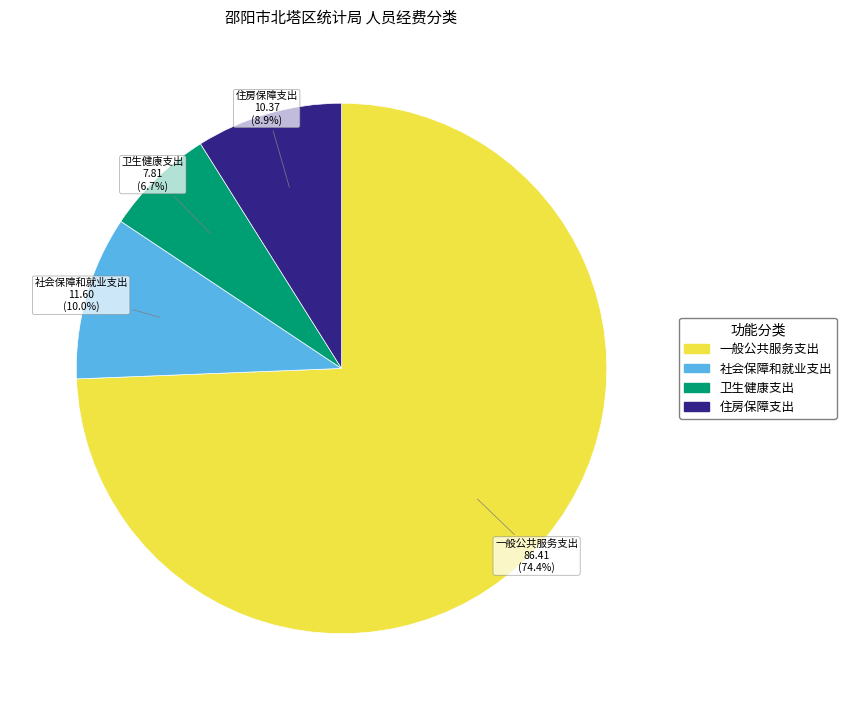

Does any single category account for the majority?

Yes